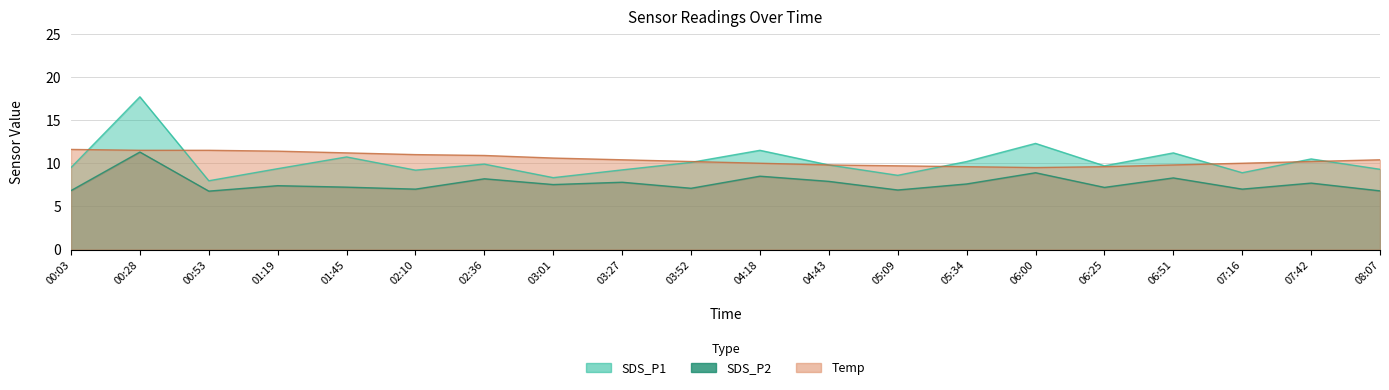

What is the difference between the maximum and minimum values in the SDS_P1 series?

9.7